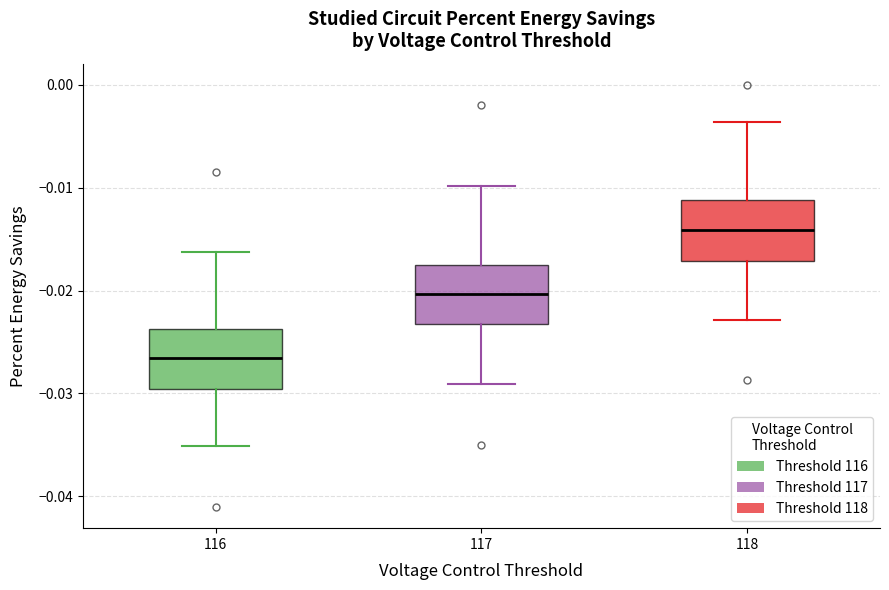

Reading left to right, transcribe this box plot: for each box, give where its median line is, the range the box spans, and where its two whiskers end, as read against the y-axis. The values are not printed on the chart, so give them approximately, as read against the axis.

116: median -0.027, box -0.030 to -0.024, whiskers -0.035 to -0.016
117: median -0.020, box -0.023 to -0.017, whiskers -0.029 to -0.010
118: median -0.014, box -0.017 to -0.011, whiskers -0.023 to -0.004